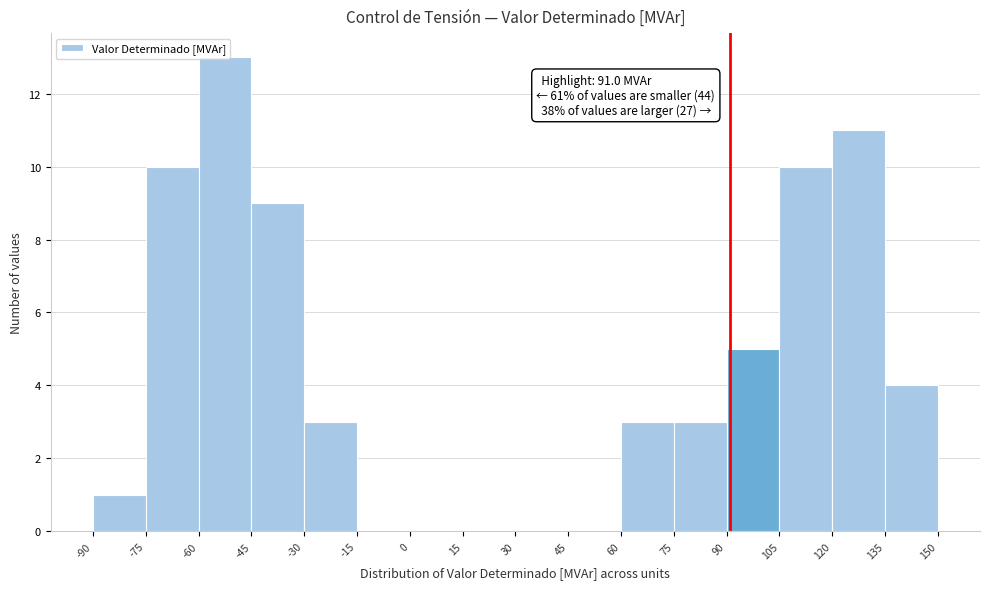

Over which range of the x-axis is the bar tallest?

-60 to -45